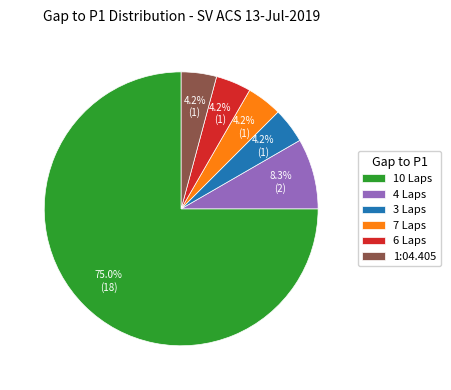

What percentage is NOT represented by 6 Laps?

95.8%